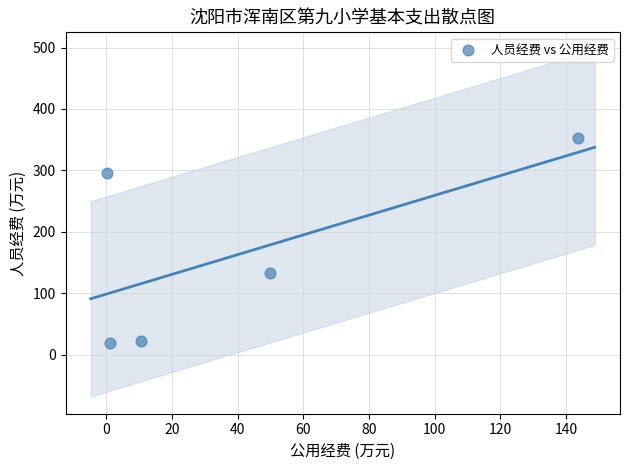

What is the range of Y values (max minus min)?

332.8